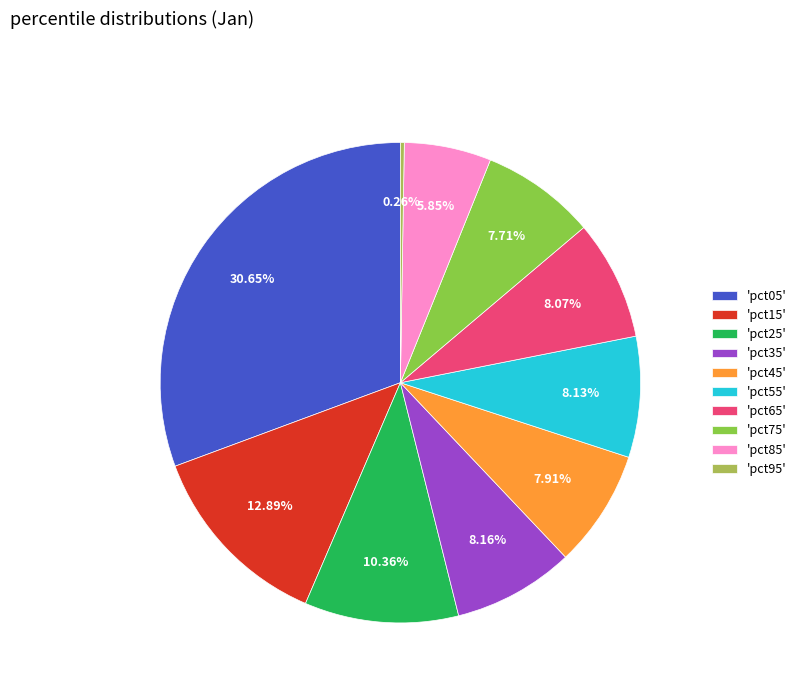

Combined, do 'pct45' and 'pct25' account for over 50%?

No